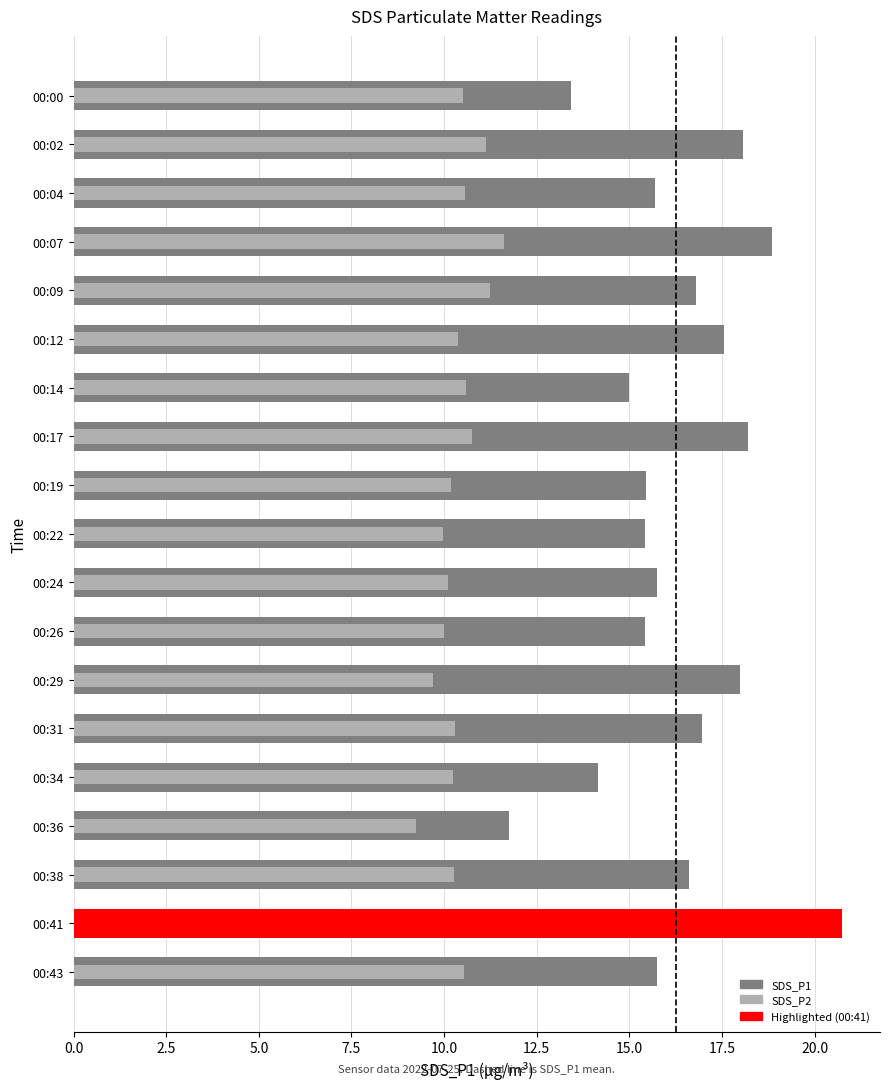

How many groups of bars are there?

19